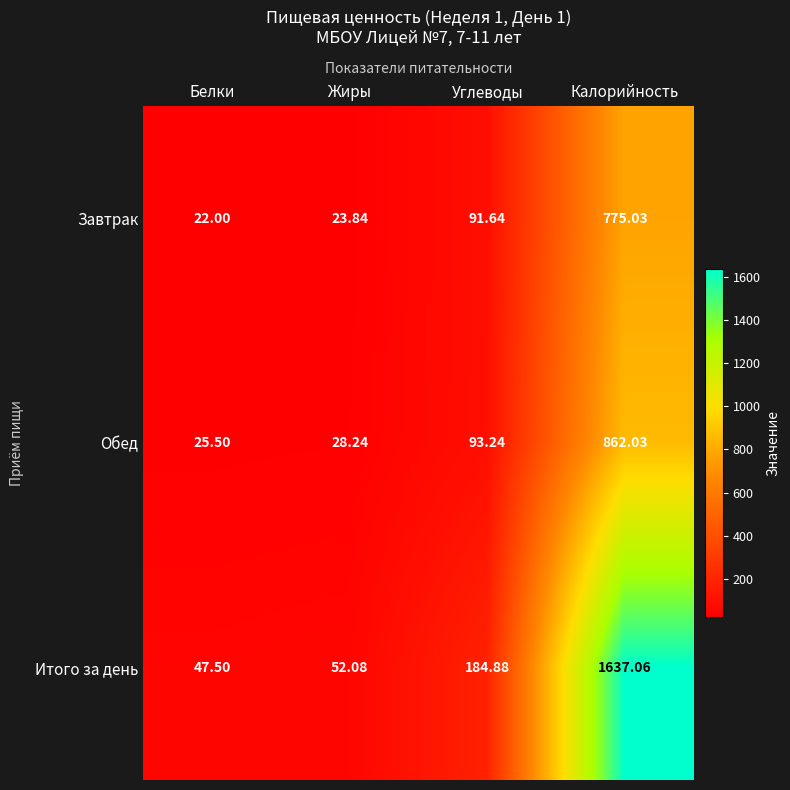

Where is Итого за день nearest to the value 842?

Углеводы